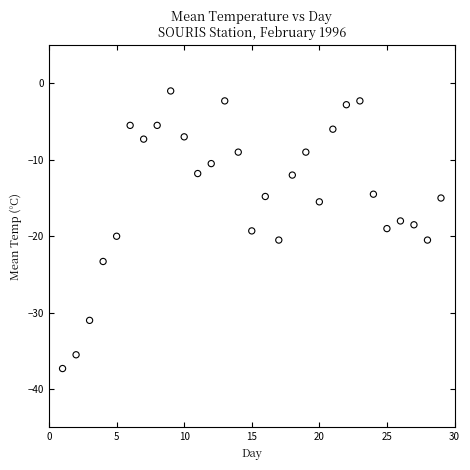

What is the range of Y values (max minus min)?

36.3